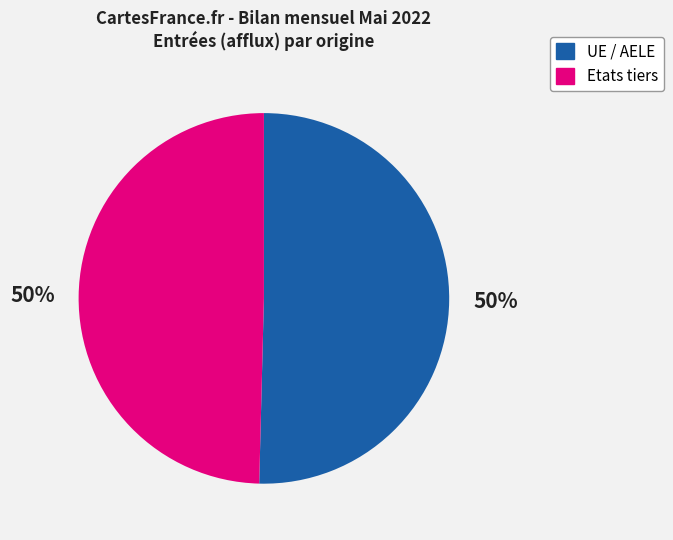

To the nearest percent, what is the average slice percentage?

50%